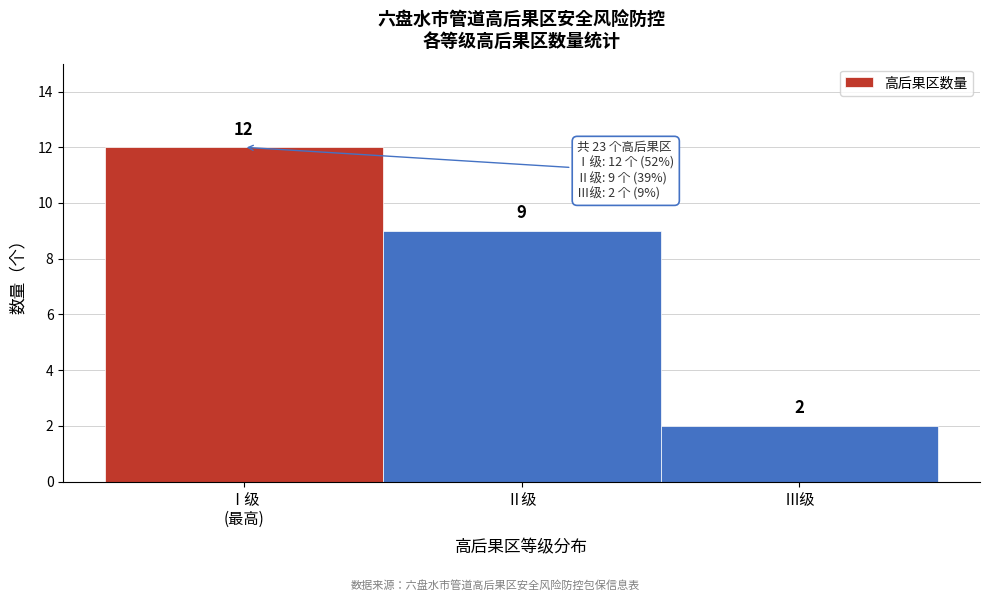

Reading right to left, what are all the values shown in this chart?

2	9	12